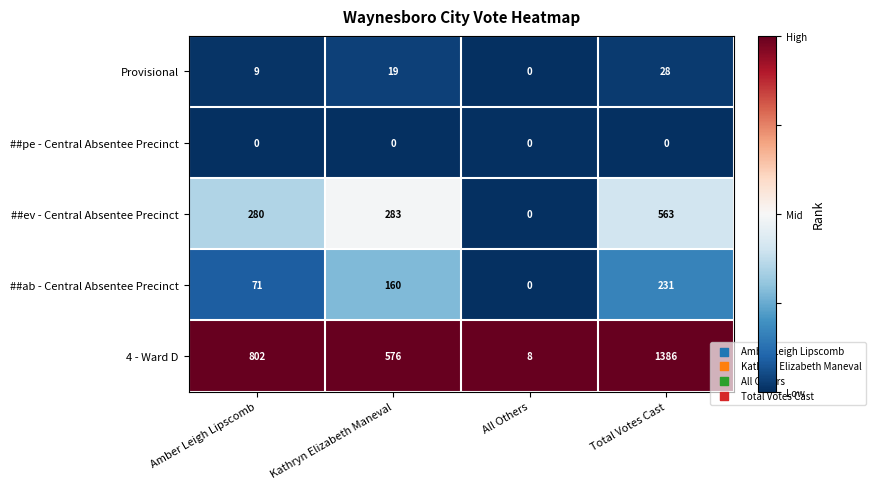

What is the sum of all ##ev - Central Absentee Precinct values?

1126